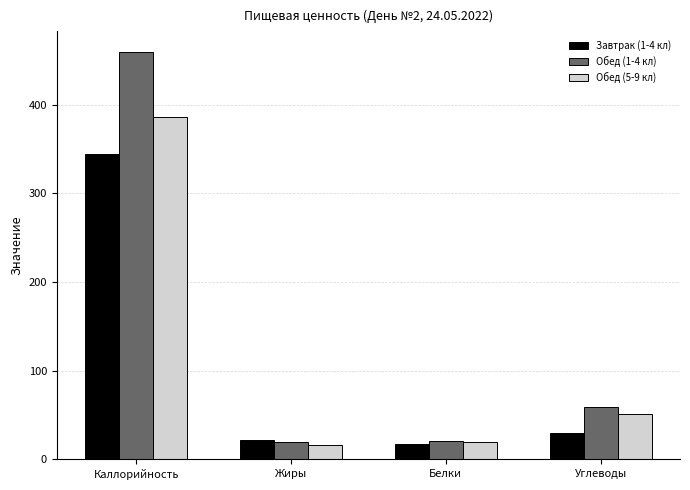

What are all the series names shown in the legend?

Завтрак (1-4 кл), Обед (1-4 кл), Обед (5-9 кл)